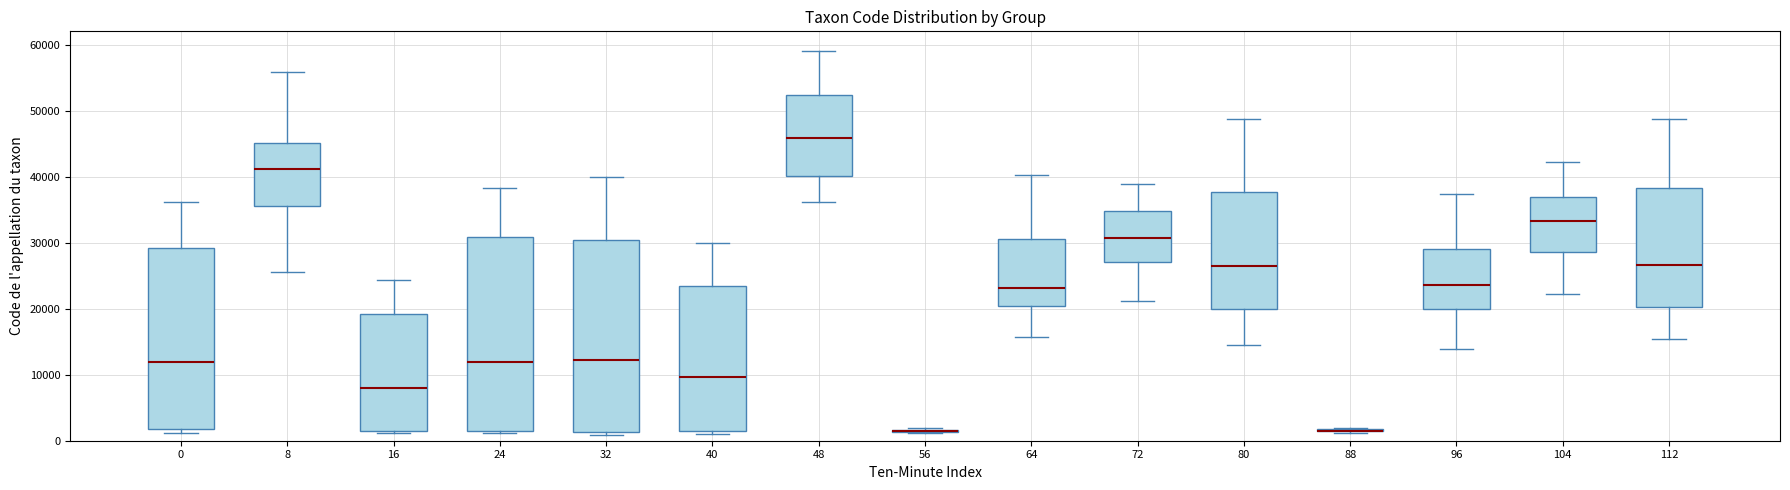

Reading left to right, read every box against the y-axis: the position of its median line, the range the box covers, and the ends of its whiskers. The values are not printed on the chart, so give them approximately, as read against the axis.

0: median 12000, box 2000 to 29000, whiskers 1000 to 36000
8: median 41000, box 36000 to 45000, whiskers 26000 to 56000
16: median 8000, box 1000 to 19000, whiskers 1000 (just below the box's lower edge) to 24000
24: median 12000, box 1000 to 31000, whiskers 1000 (just below the box's lower edge) to 38000
32: median 12000, box 1000 to 30000, whiskers 1000 (just below the box's lower edge) to 40000
40: median 10000, box 1000 to 24000, whiskers 1000 (just below the box's lower edge) to 30000
48: median 46000, box 40000 to 52000, whiskers 36000 to 59000
56: box collapsed to a line at 2000, whiskers 1000 to 2000
64: median 23000, box 20000 to 31000, whiskers 16000 to 40000
72: median 31000, box 27000 to 35000, whiskers 21000 to 39000
80: median 27000, box 20000 to 38000, whiskers 14000 to 49000
88: box collapsed to a line at 2000, whiskers 1000 to 2000
96: median 24000, box 20000 to 29000, whiskers 14000 to 37000
104: median 33000, box 29000 to 37000, whiskers 22000 to 42000
112: median 27000, box 20000 to 38000, whiskers 15000 to 49000